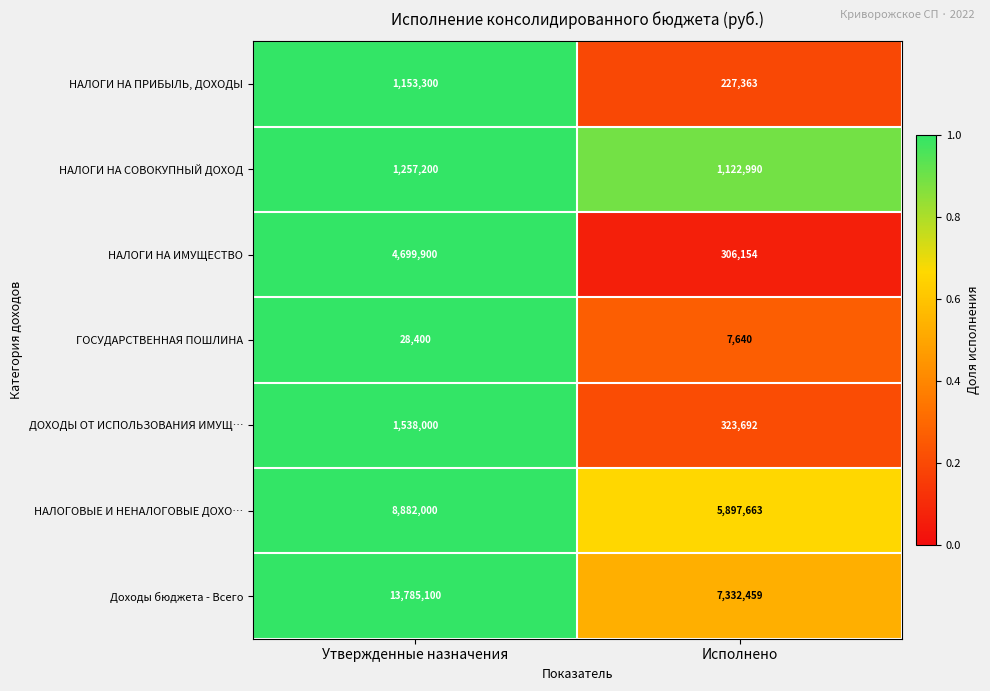

Which series has the largest total across all categories?

Доходы бюджета - Всего